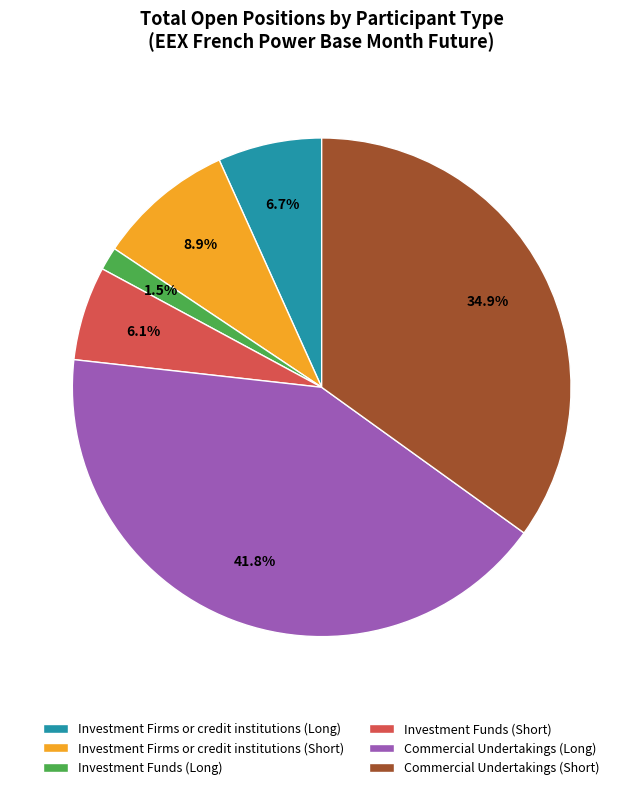

Which has a higher value, Investment Funds (Long) or Investment Funds (Short)?

Investment Funds (Short)